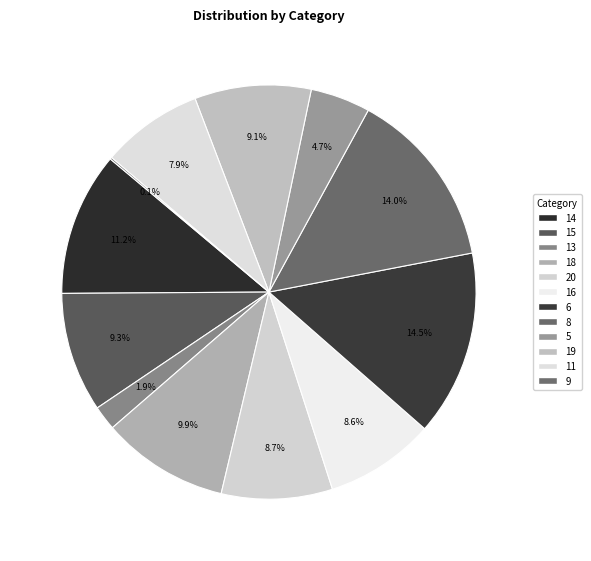

Which category has the smallest portion of the pie?

9